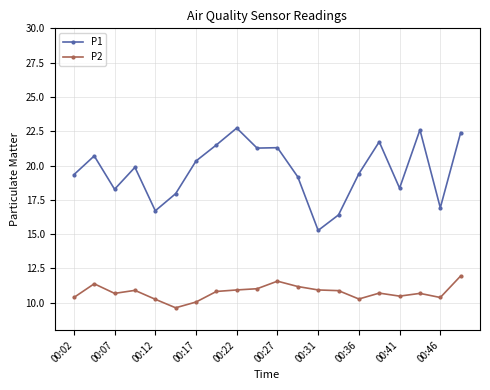

What is the minimum value for P1?

15.3